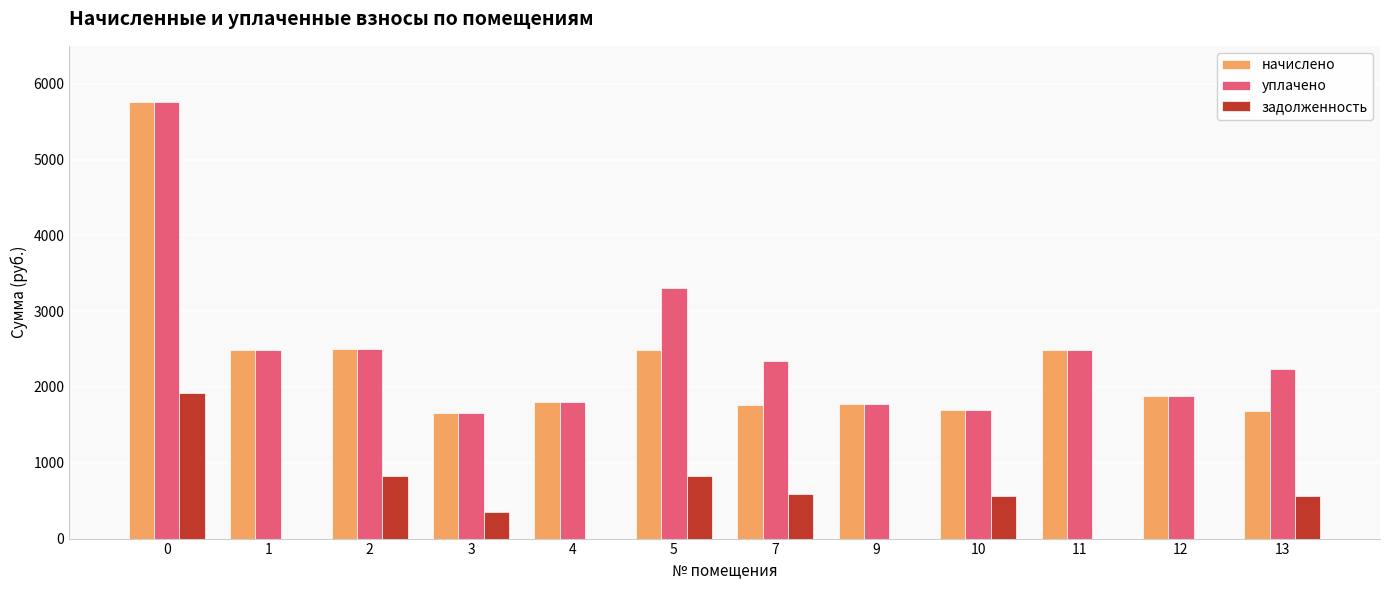

Between 4 and 10, which series saw the biggest shift?

задолженность